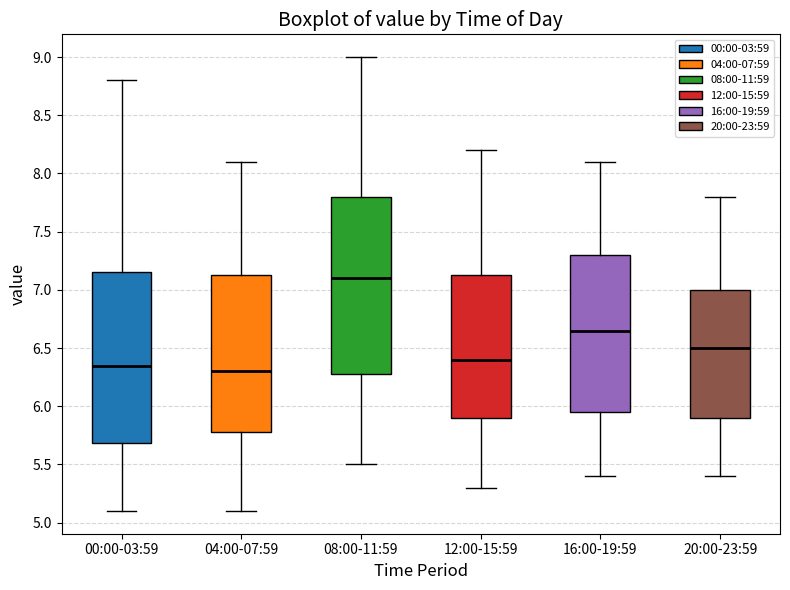

Reading left to right, read every box against the y-axis: the position of its median line, the range the box covers, and the ends of its whiskers. The values are not printed on the chart, so give them approximately, as read against the axis.

00:00-03:59: median 6.35, box 5.70 to 7.15, whiskers 5.10 to 8.80
04:00-07:59: median 6.30, box 5.80 to 7.15, whiskers 5.10 to 8.10
08:00-11:59: median 7.10, box 6.30 to 7.80, whiskers 5.50 to 9.00
12:00-15:59: median 6.40, box 5.90 to 7.15, whiskers 5.30 to 8.20
16:00-19:59: median 6.65, box 5.95 to 7.30, whiskers 5.40 to 8.10
20:00-23:59: median 6.50, box 5.90 to 7.00, whiskers 5.40 to 7.80